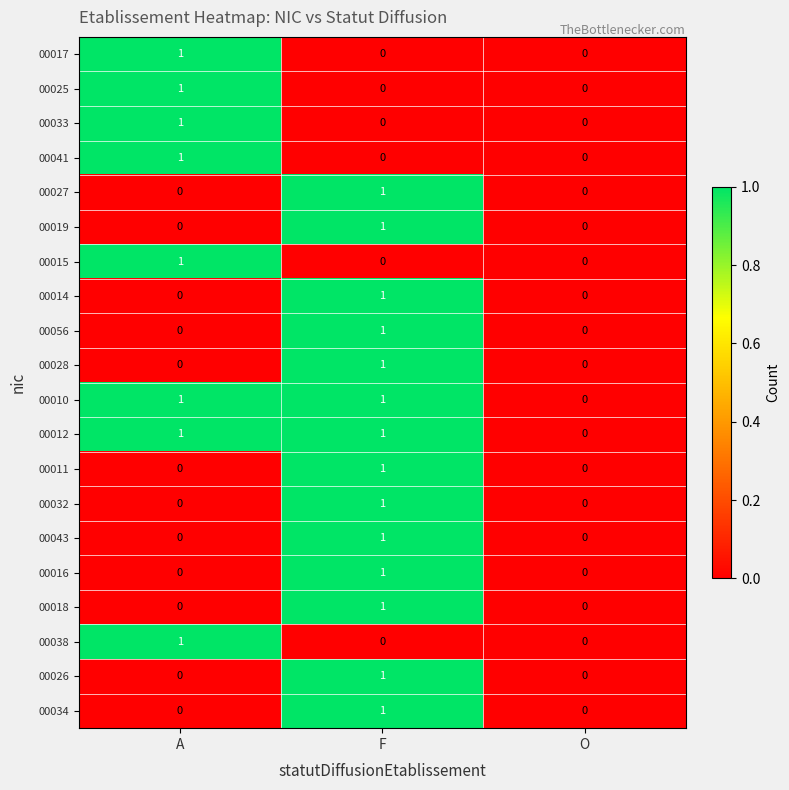

At which category is the sum across all series the highest?

F